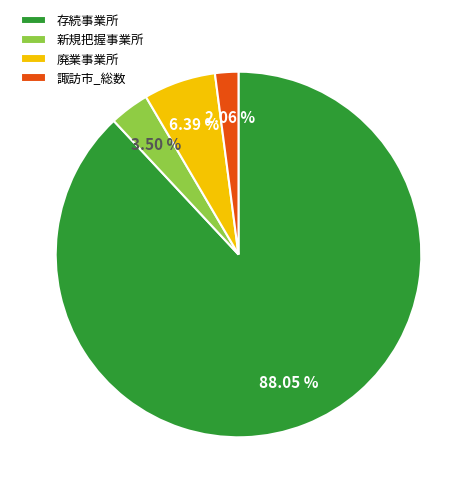

To the nearest percent, what is the difference between the 新規把握事業所 and 諏訪市_総数 slice percentages?

1%